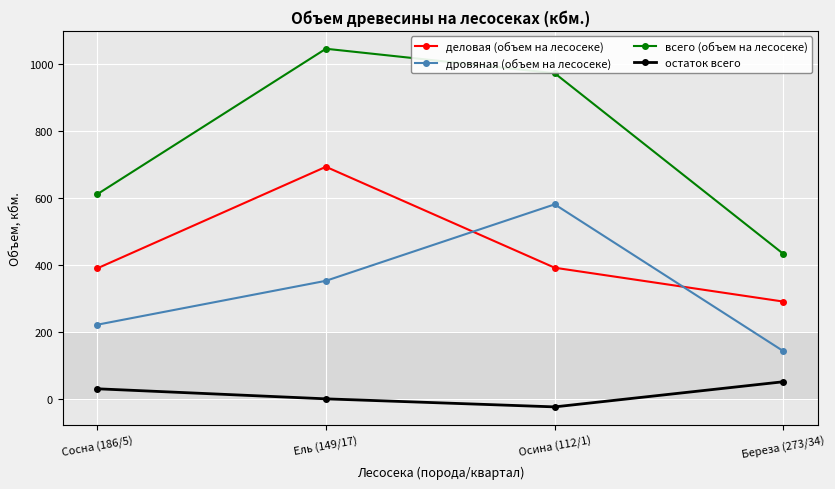

Which series has the widest spread of values?

всего (объем на лесосеке)